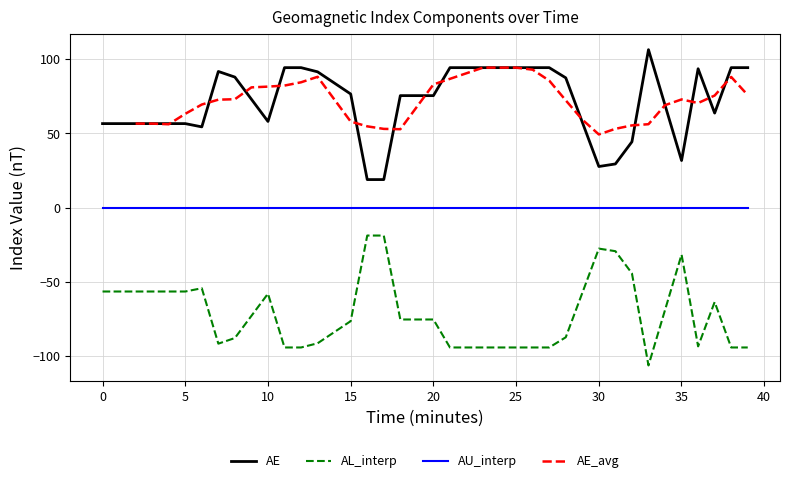

True or false: AU_interp and AE cross at least once.

False